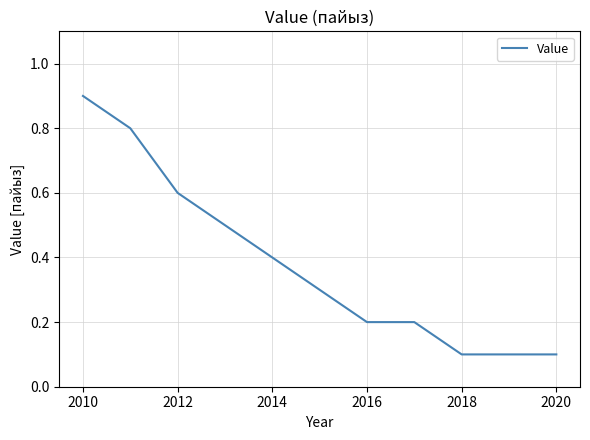

What is the difference between the maximum and minimum values?

0.8